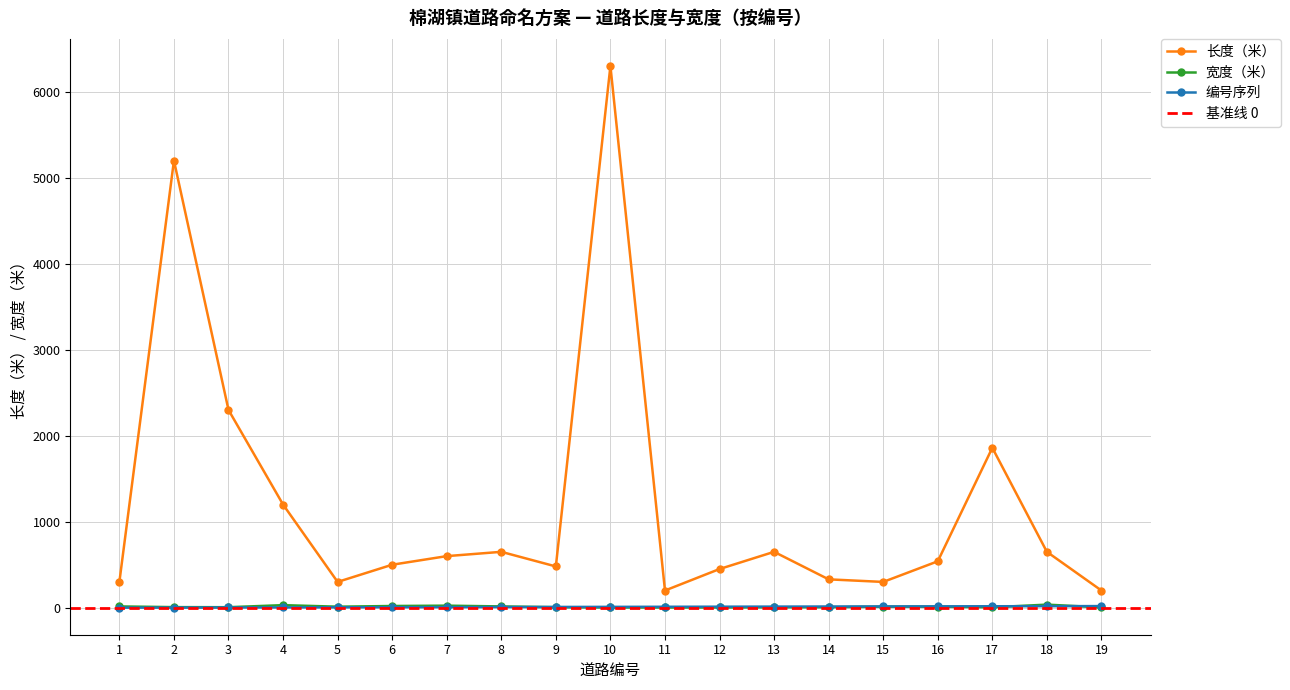

What is the greatest value displayed?

6300